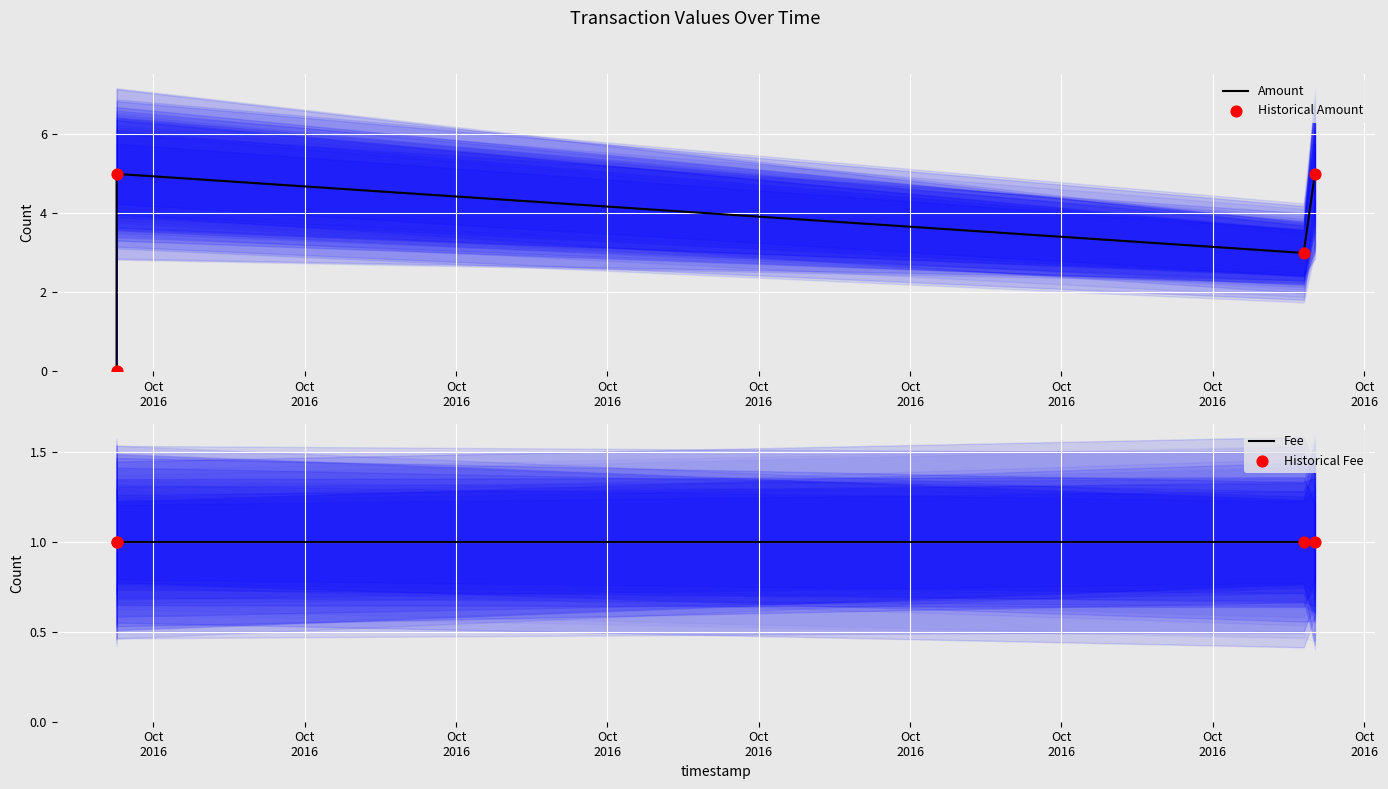

Which series contains the lowest Y value?

Amount